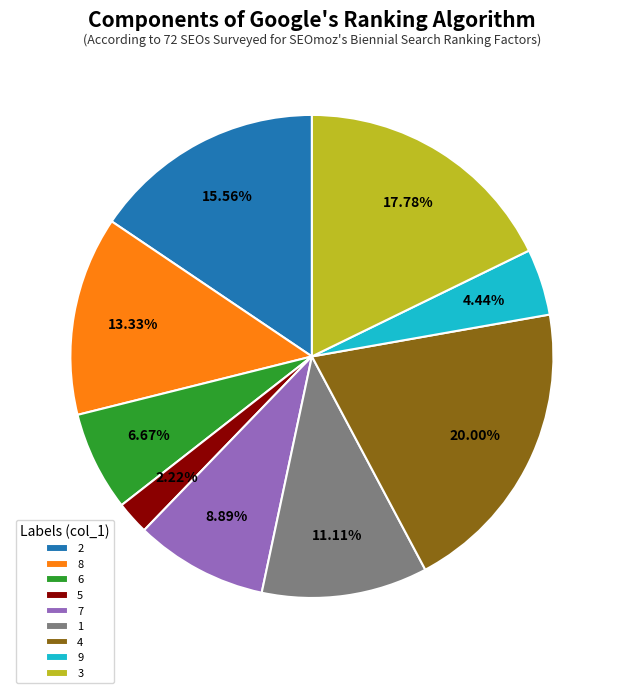

To the nearest percent, what is the difference between the 8 and 9 slice percentages?

9%